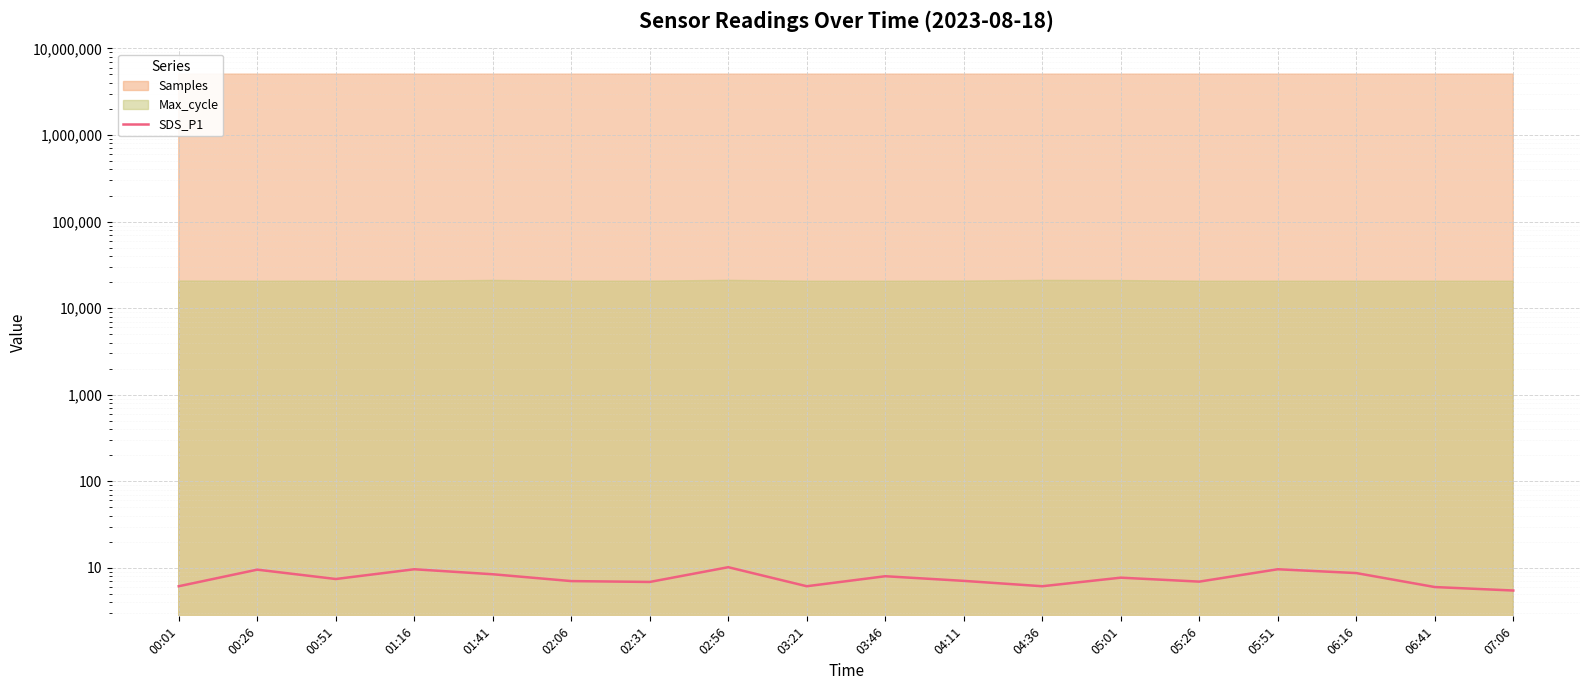

List the labels in order of value, largest first.

02:56, 01:16, 05:51, 00:26, 06:16, 01:41, 03:46, 05:01, 00:51, 04:11, 02:06, 05:26, 02:31, 00:01, 03:21, 04:36, 06:41, 07:06